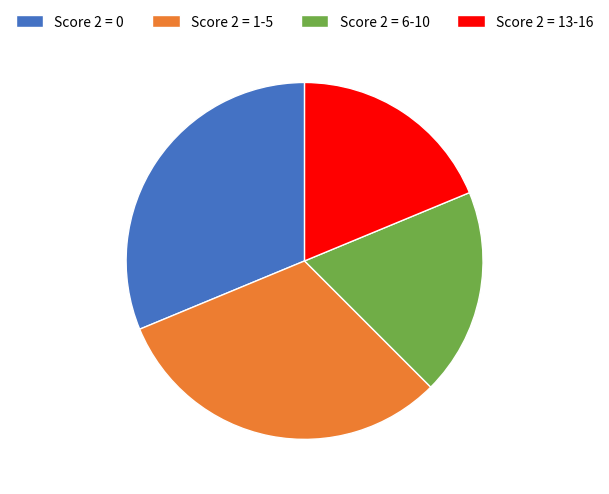

Approximately how many times larger is the value at Score 2 = 13-16 compared to Score 2 = 1-5?

0.6